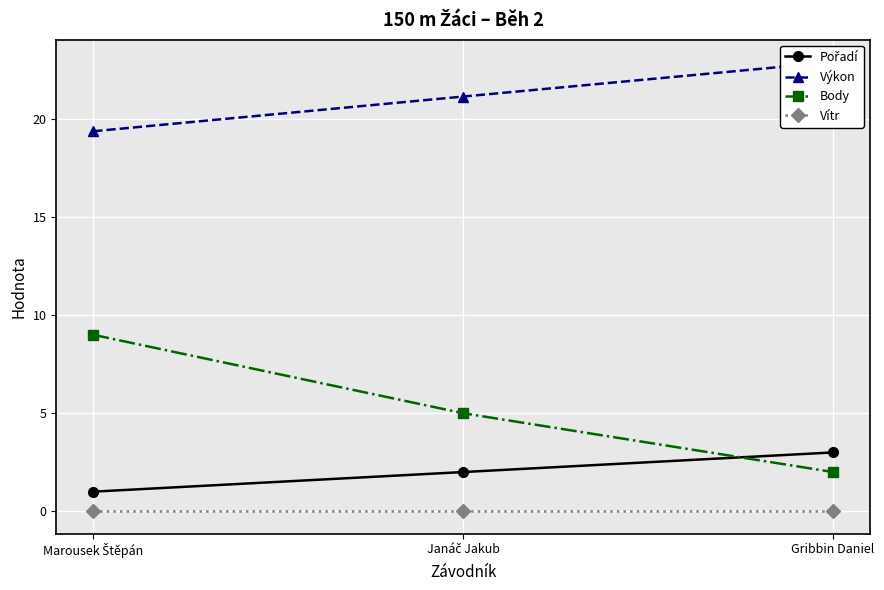

Which has a higher value, Gribbin Daniel or Janáč Jakub?

Gribbin Daniel